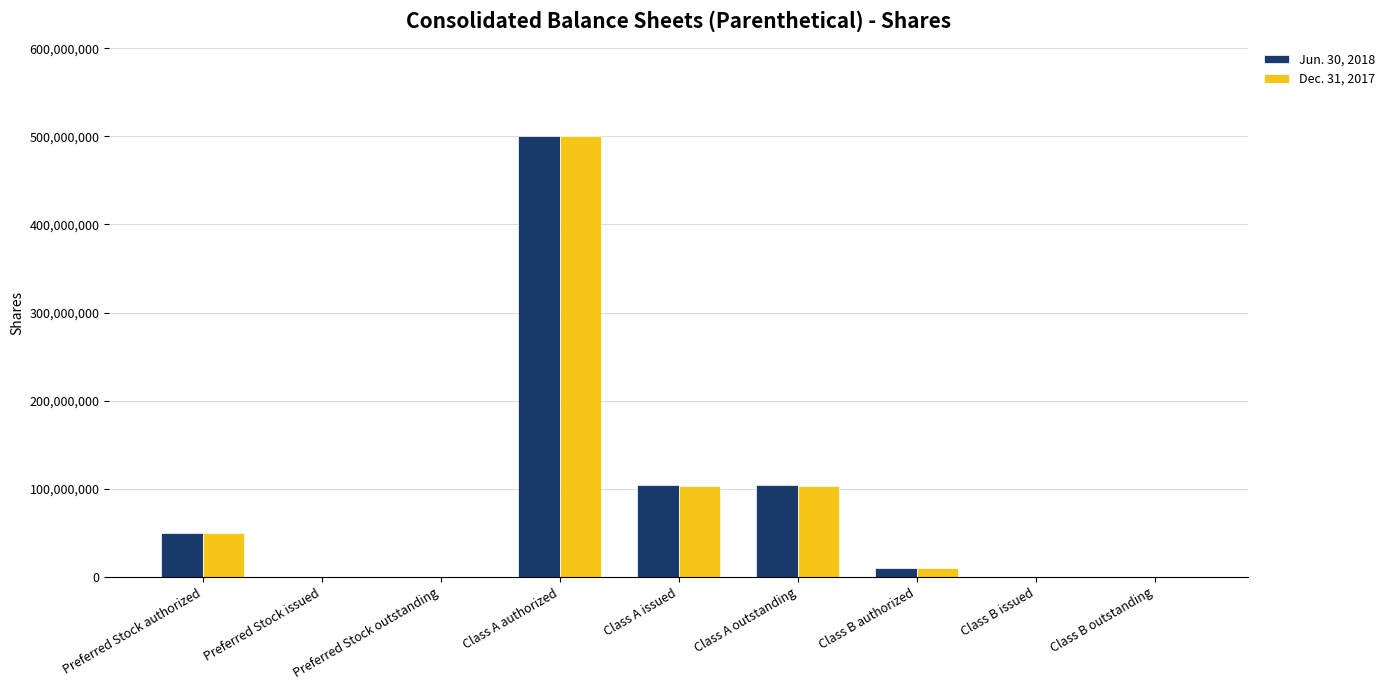

Which category has the highest value in the Jun. 30, 2018 series?

Class A authorized